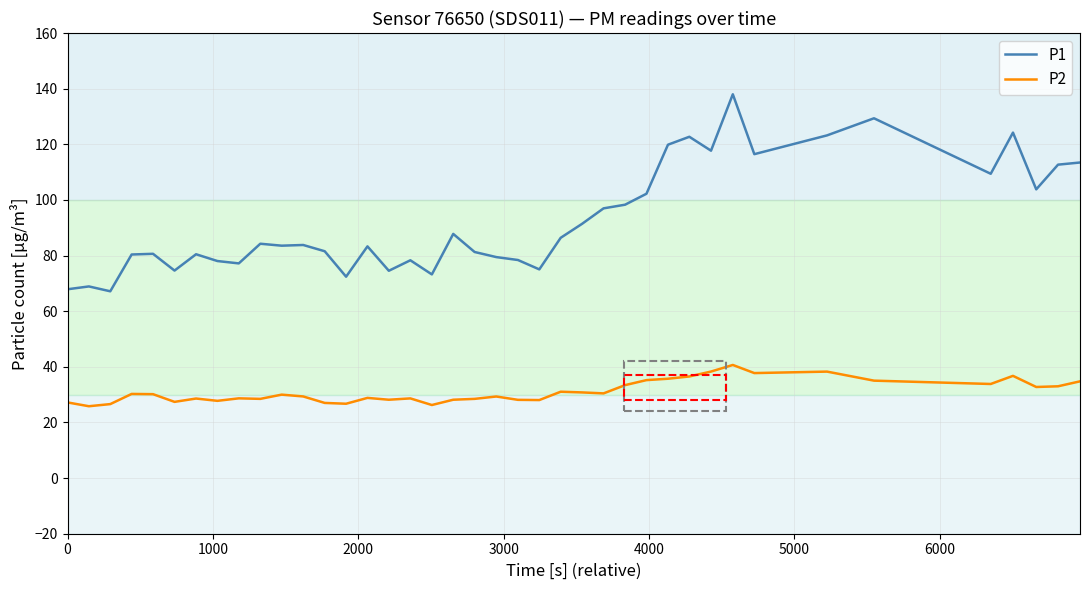

Which series has the largest total across all categories?

P1